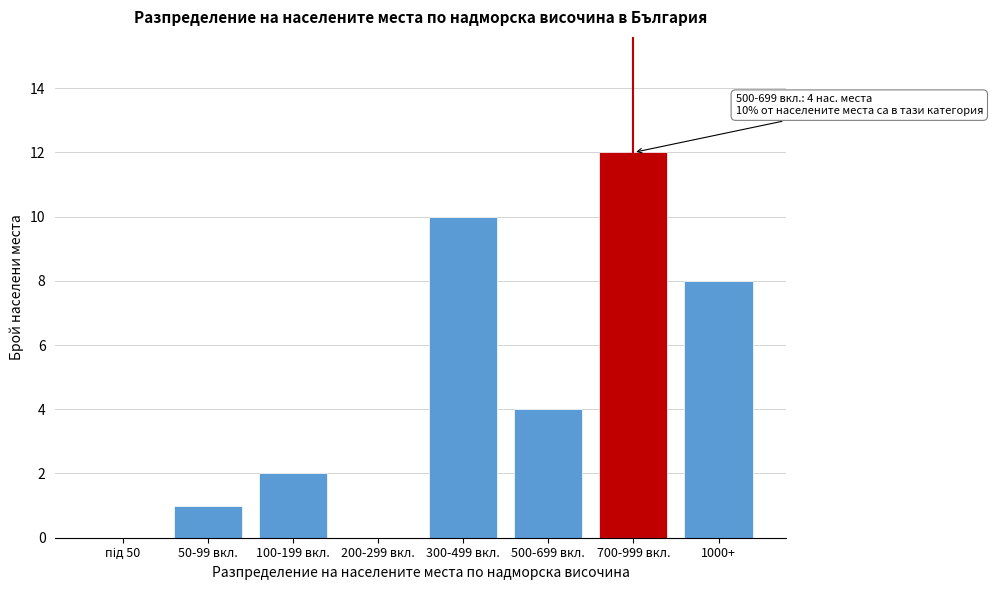

True or false: the data shows 5 at 200-299 вкл..

False